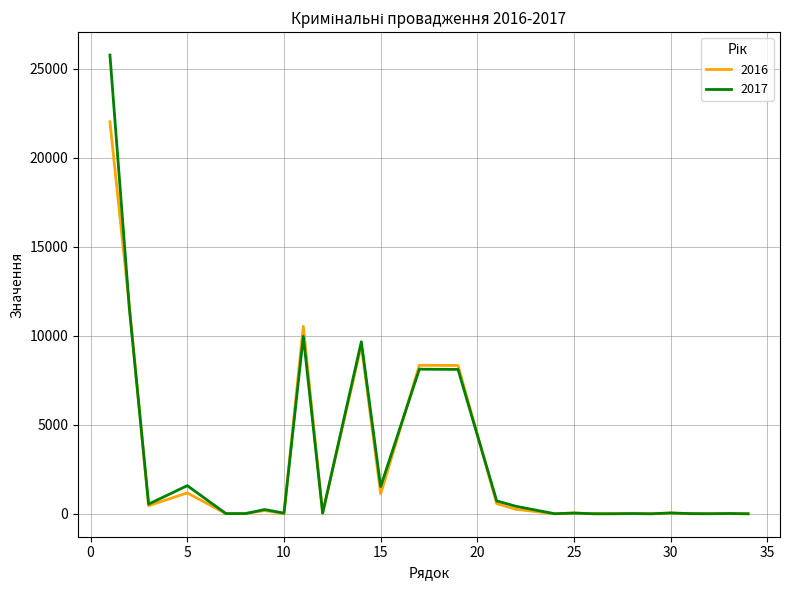

Does the chart have visible grid lines?

Yes